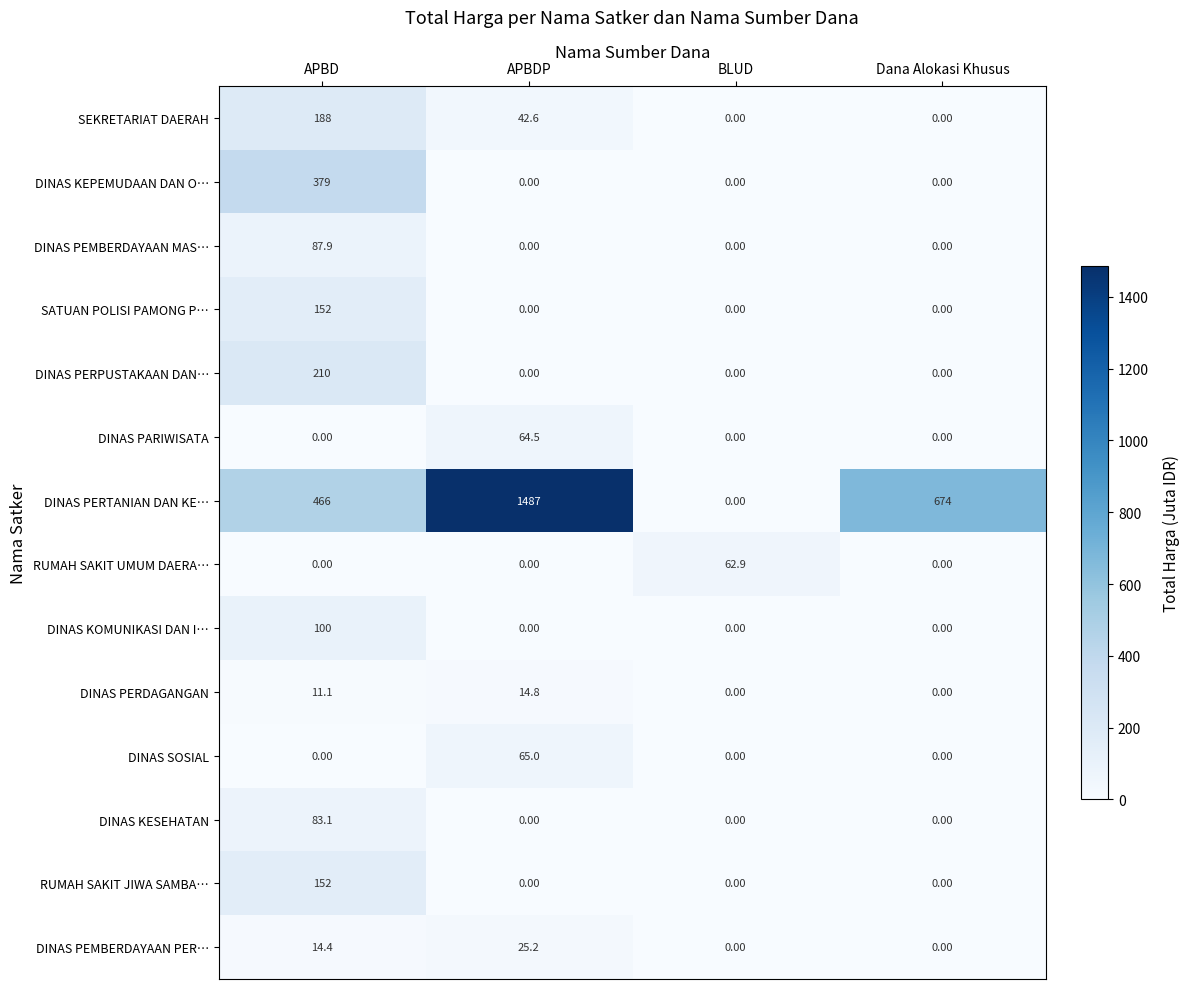

At which label is DINAS PEMBERDAYAAN PER… closest to 12?

APBD